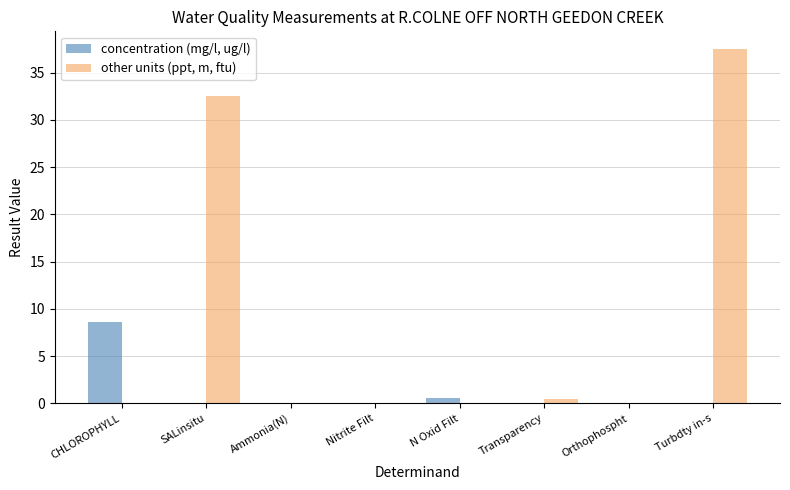

Does the chart contain stacked bars?

No